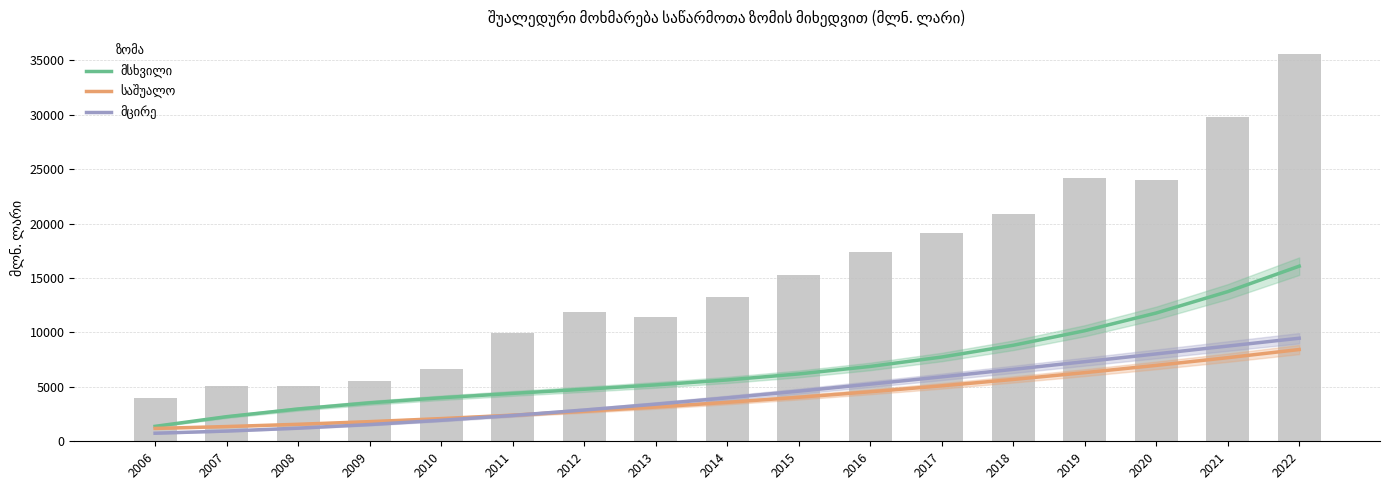

What is the difference between the second highest and second lowest values in the მცირე series?

7808.0